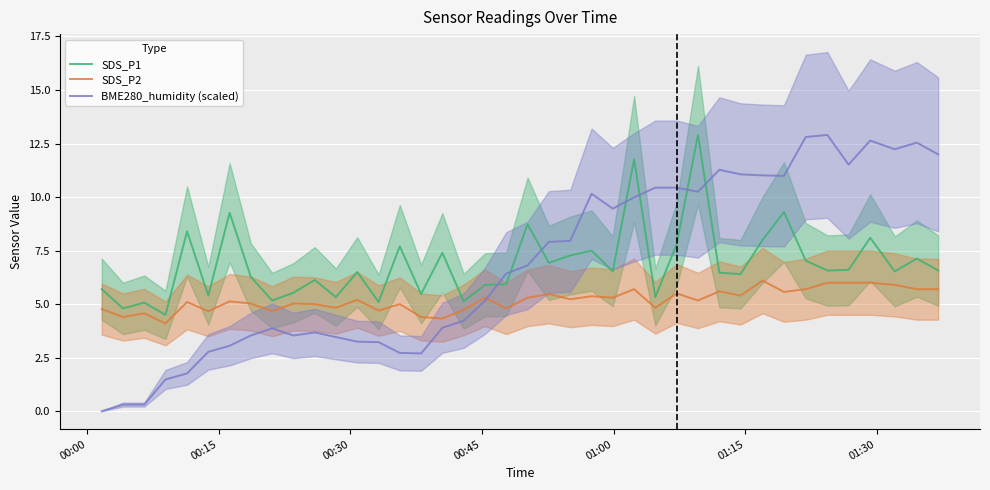

True or false: SDS_P2 and SDS_P1 intersect in this chart.

False